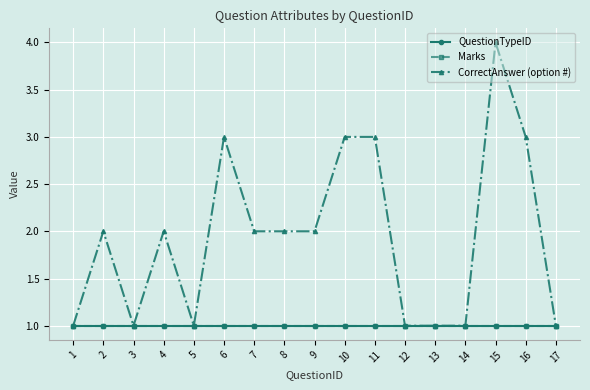

Reading left to right, transcribe all the data shown in this chart.

QuestionTypeID: 1	1	1	1	1	1	1	1	1	1	1	1	1	1	1	1	1
Marks: 1	1	1	1	1	1	1	1	1	1	1	1	1	1	1	1	1
CorrectAnswer (option #): 1	2	1	2	1	3	2	2	2	3	3	1	1	1	4	3	1